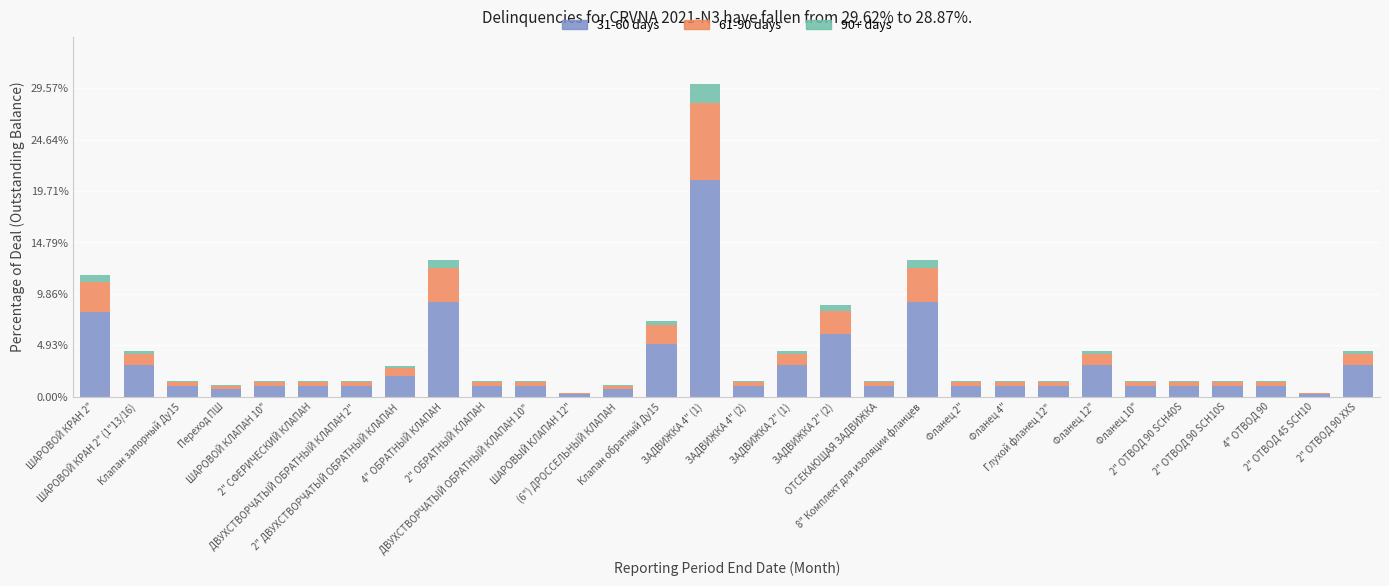

Which series has the largest total across all categories?

31-60 days